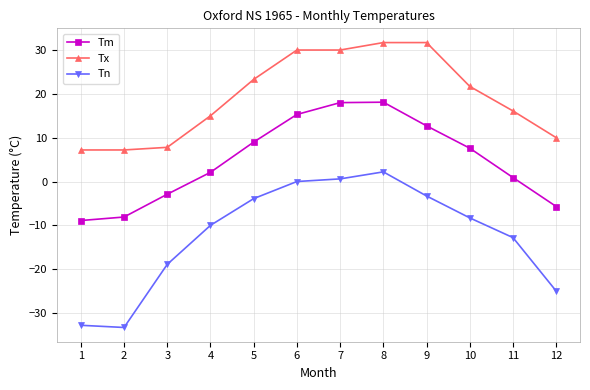

Is it true that Tx equals 15.0 at 4?

True